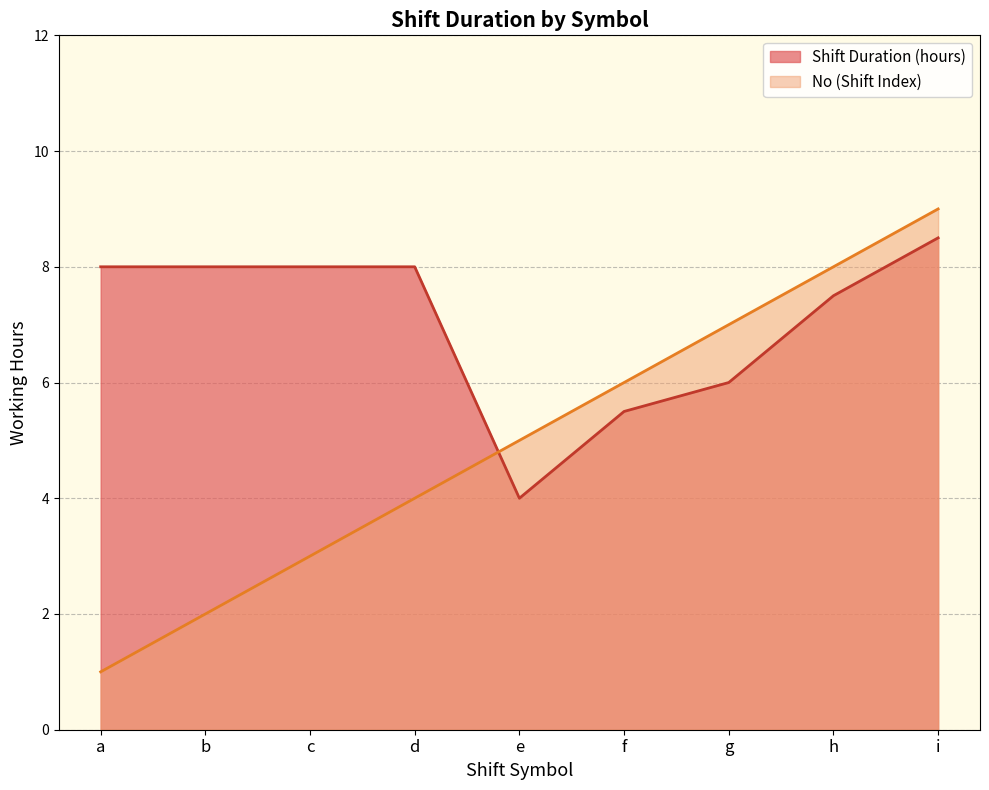

The Shift Duration (hours) series shows 8.0 at d. True or false?

True